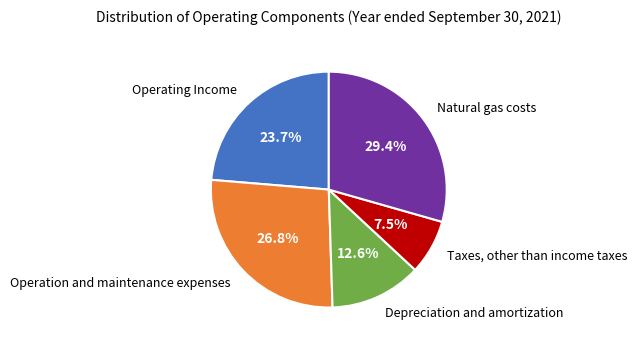

What percentage do Natural gas costs and Operating Income together represent?

53.1%